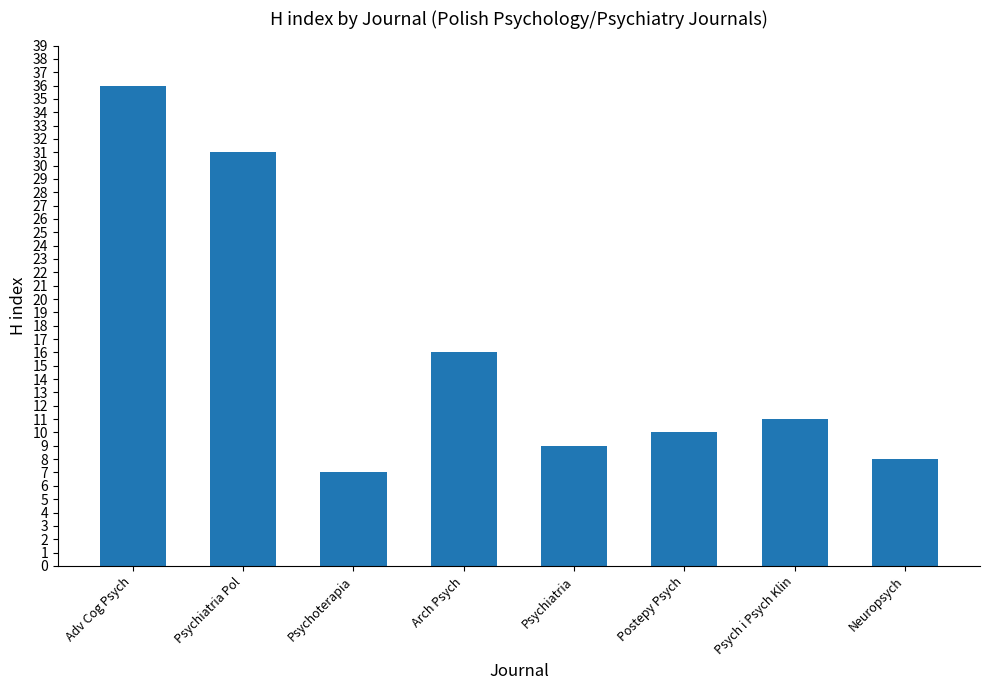

Reading left to right, what are all the values shown in this chart?

36	31	7	16	9	10	11	8